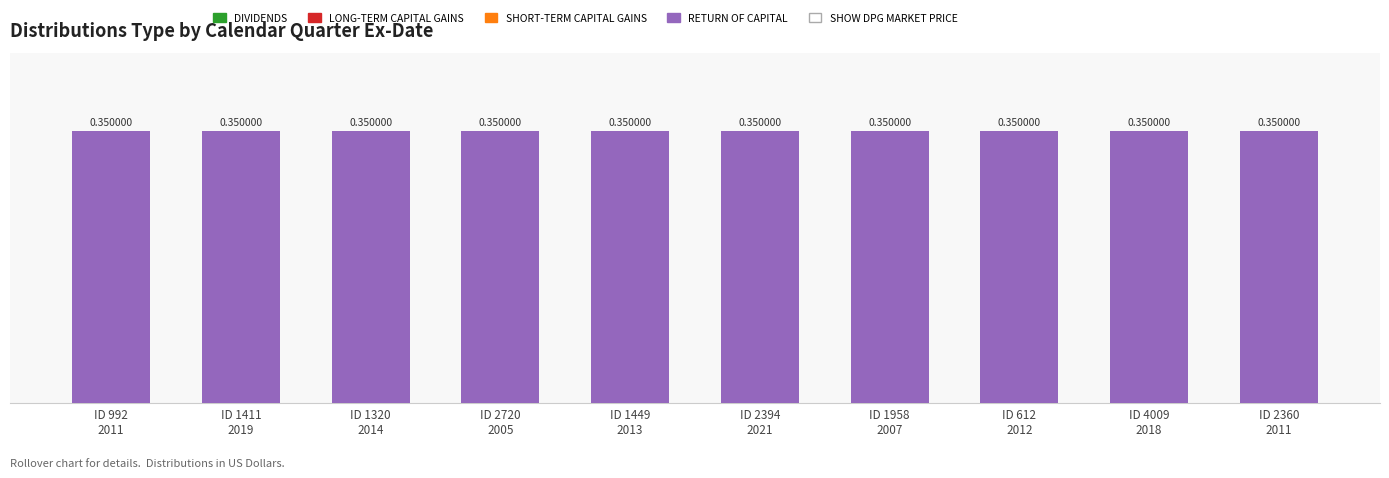

Is it true that RETURN OF CAPITAL equals 0.3 at ID 4009
2018?

True